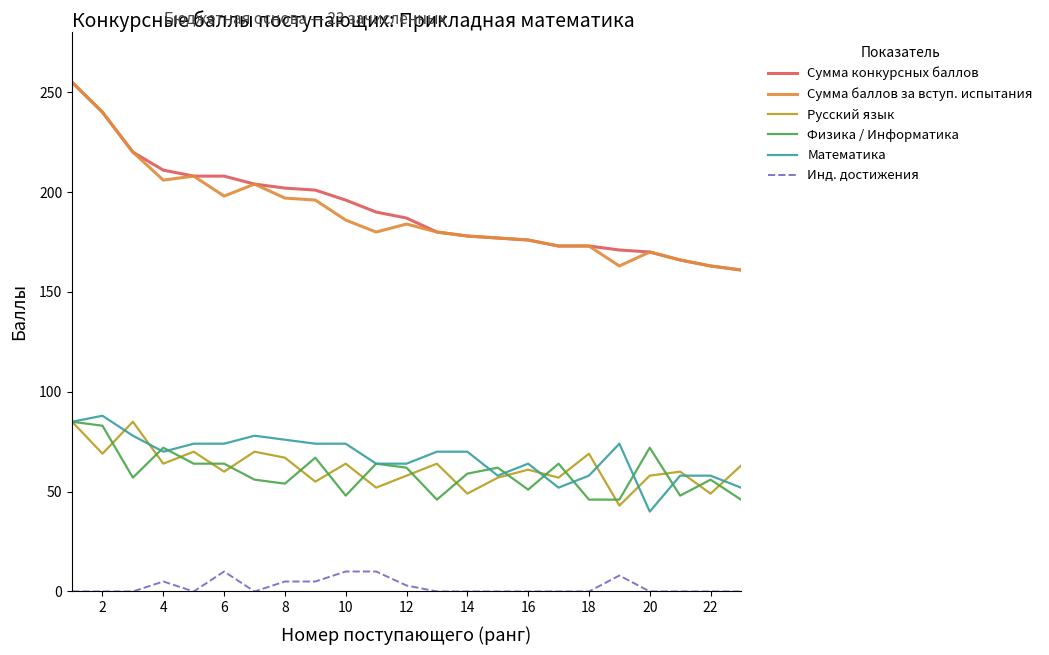

What is the maximum value shown in the chart?

255